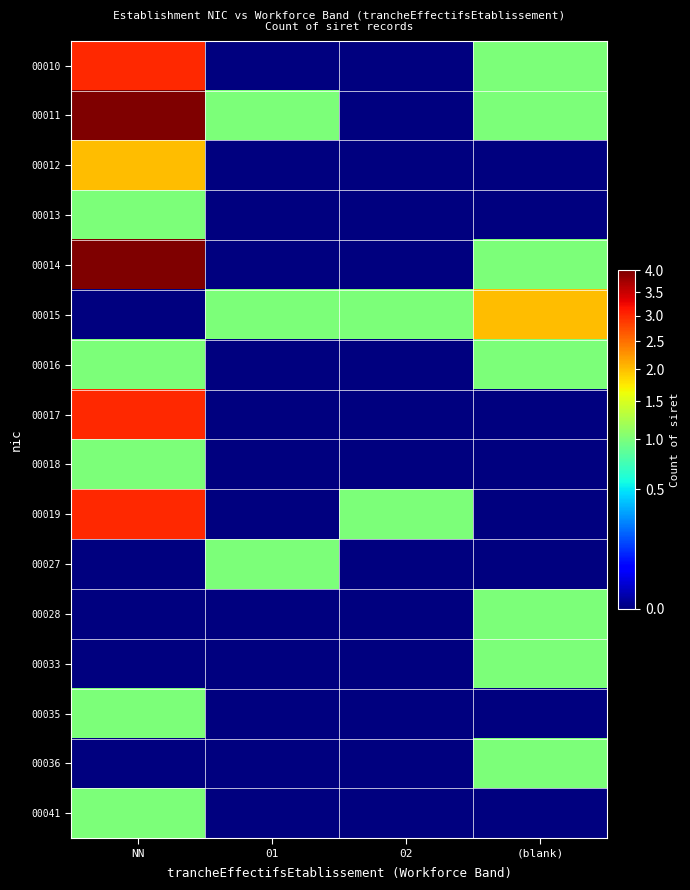

Reading left to right, list all the values displayed in this chart.

00010: NN=3	01=0	02=0	(blank)=1
00011: NN=4	01=1	02=0	(blank)=1
00012: NN=2	01=0	02=0	(blank)=0
00013: NN=1	01=0	02=0	(blank)=0
00014: NN=4	01=0	02=0	(blank)=1
00015: NN=0	01=1	02=1	(blank)=2
00016: NN=1	01=0	02=0	(blank)=1
00017: NN=3	01=0	02=0	(blank)=0
00018: NN=1	01=0	02=0	(blank)=0
00019: NN=3	01=0	02=1	(blank)=0
00027: NN=0	01=1	02=0	(blank)=0
00028: NN=0	01=0	02=0	(blank)=1
00033: NN=0	01=0	02=0	(blank)=1
00035: NN=1	01=0	02=0	(blank)=0
00036: NN=0	01=0	02=0	(blank)=1
00041: NN=1	01=0	02=0	(blank)=0